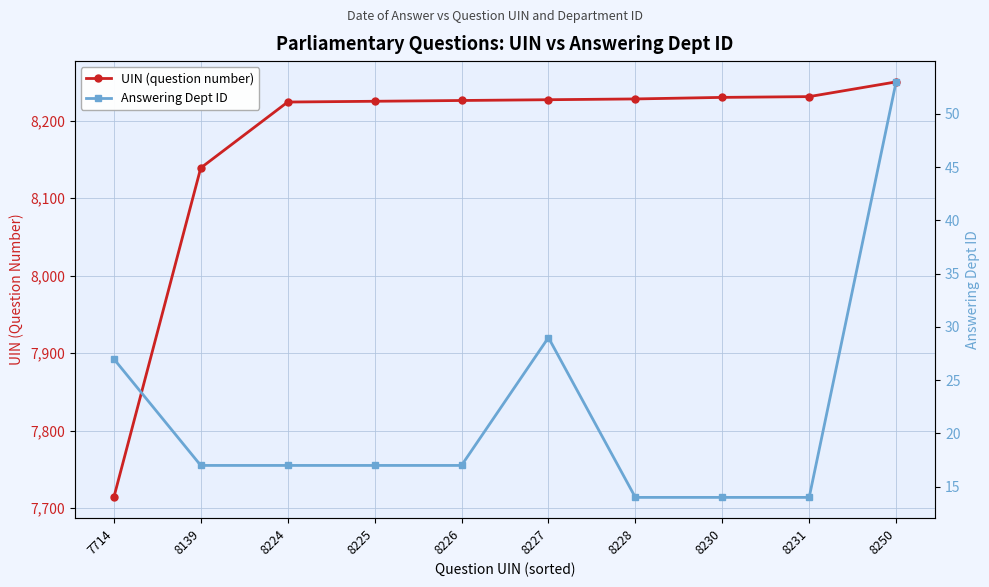

True or false: UIN (question number) and Answering Dept ID cross at least once.

False